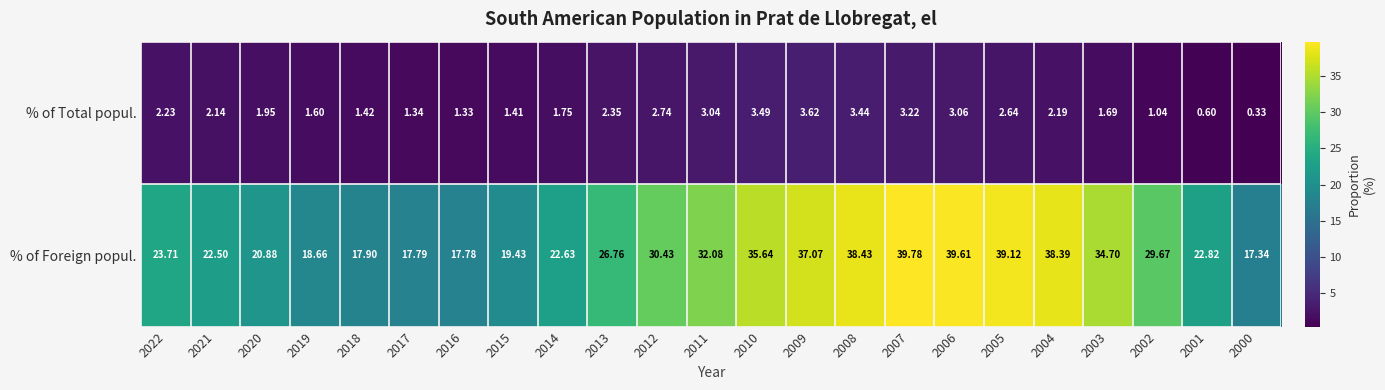

Which series has the largest total across all categories?

% of Foreign popul.